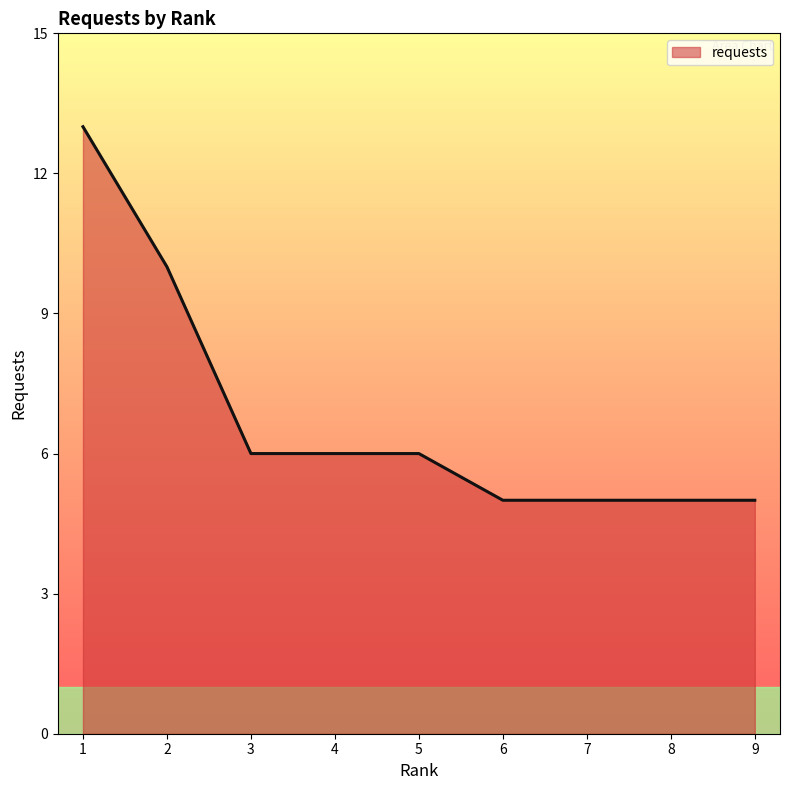

Where does the data first go above 6?

1